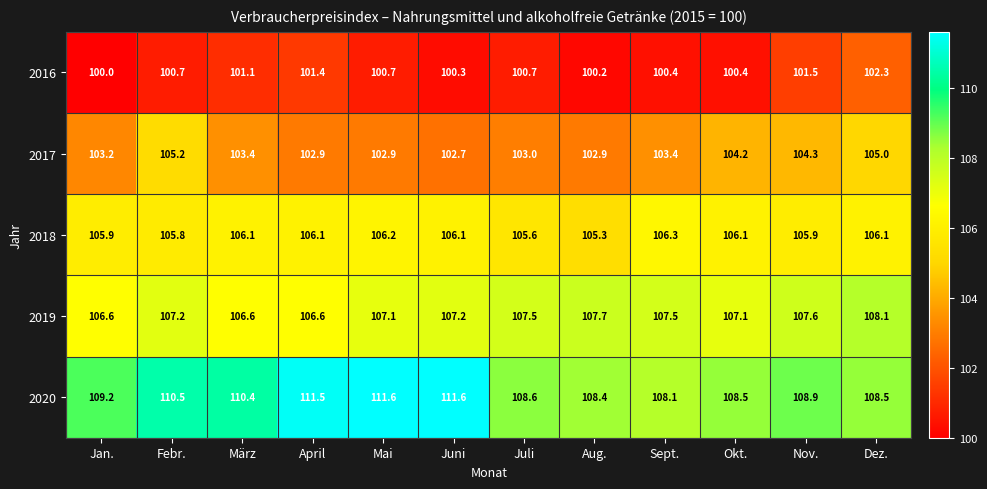

At how many categories does at least one series exceed 101?

12